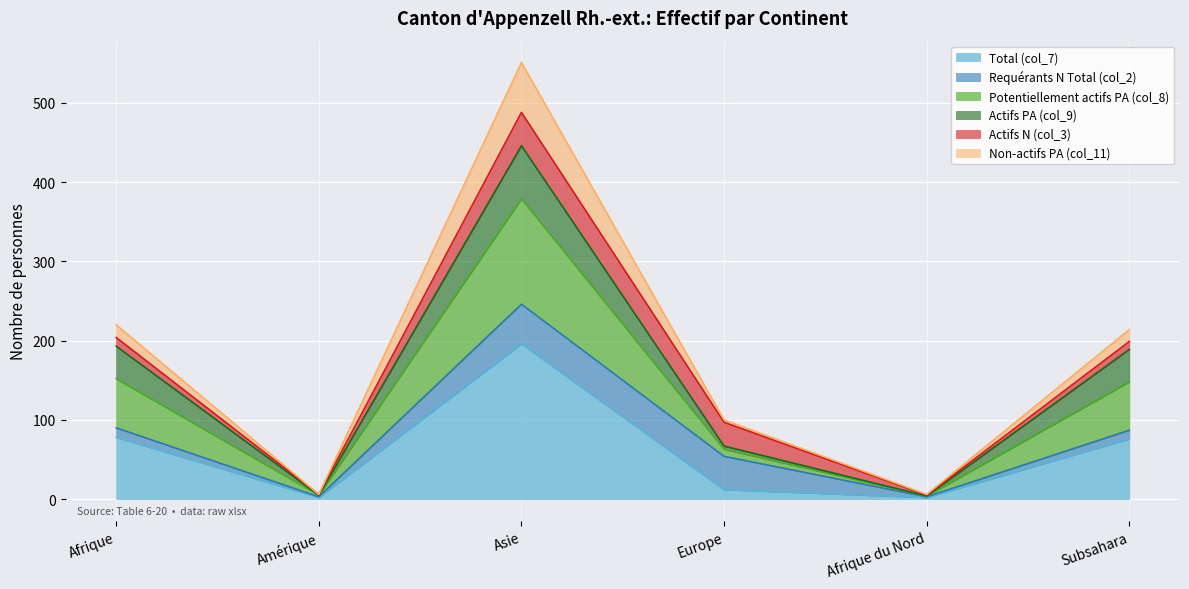

Is it true that Total (col_7) equals 76 at Subsahara?

True